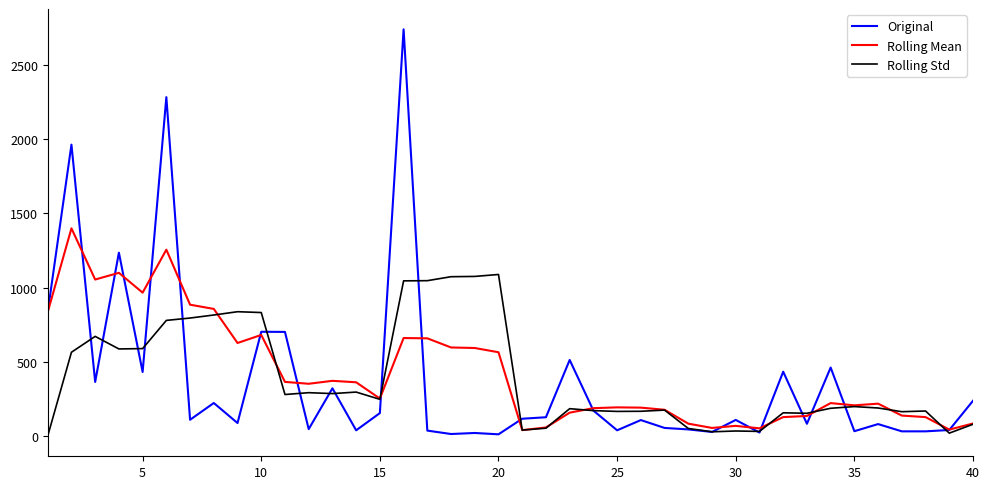

Rank the series by their maximum value, from highest to lowest.

Original, Rolling Mean, Rolling Std